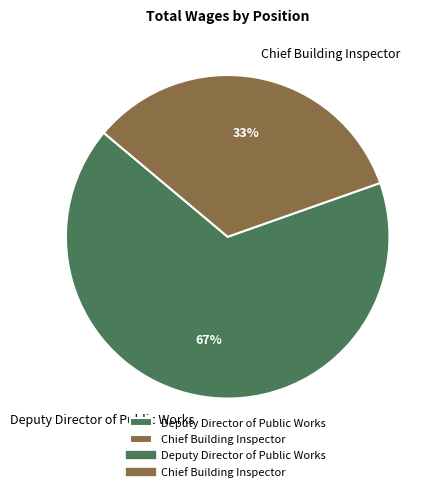

Between Chief Building Inspector and Deputy Director of Public Works, which is larger?

Deputy Director of Public Works